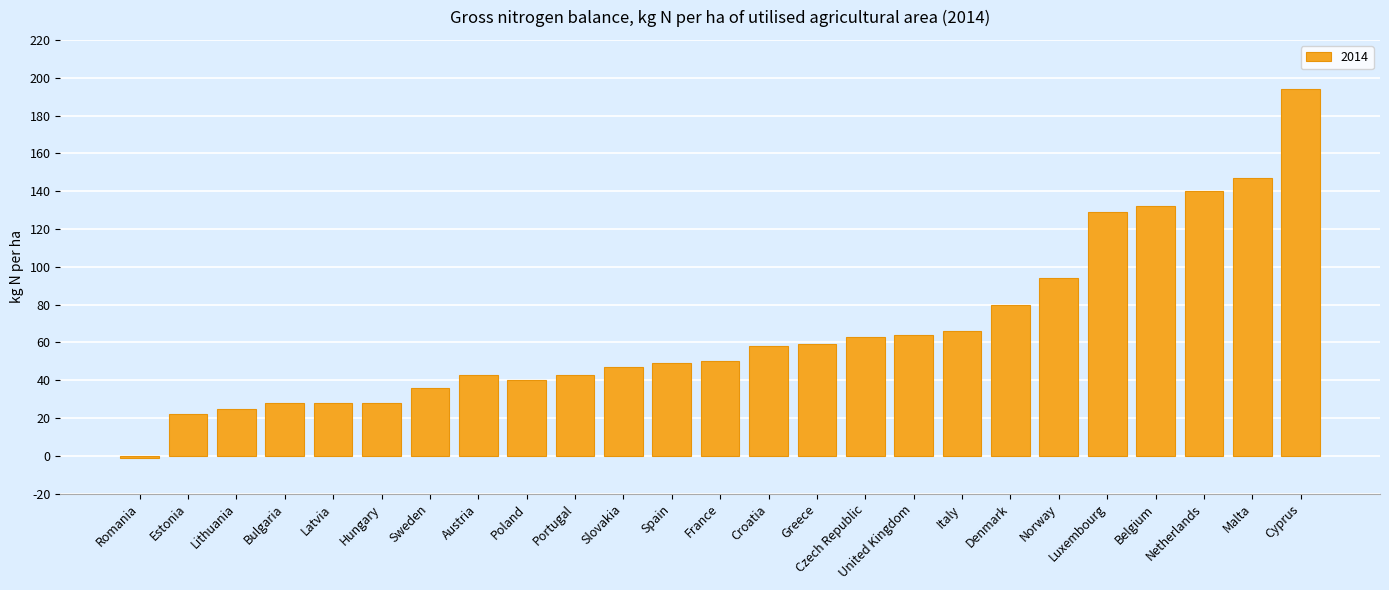

What is the average value?

67